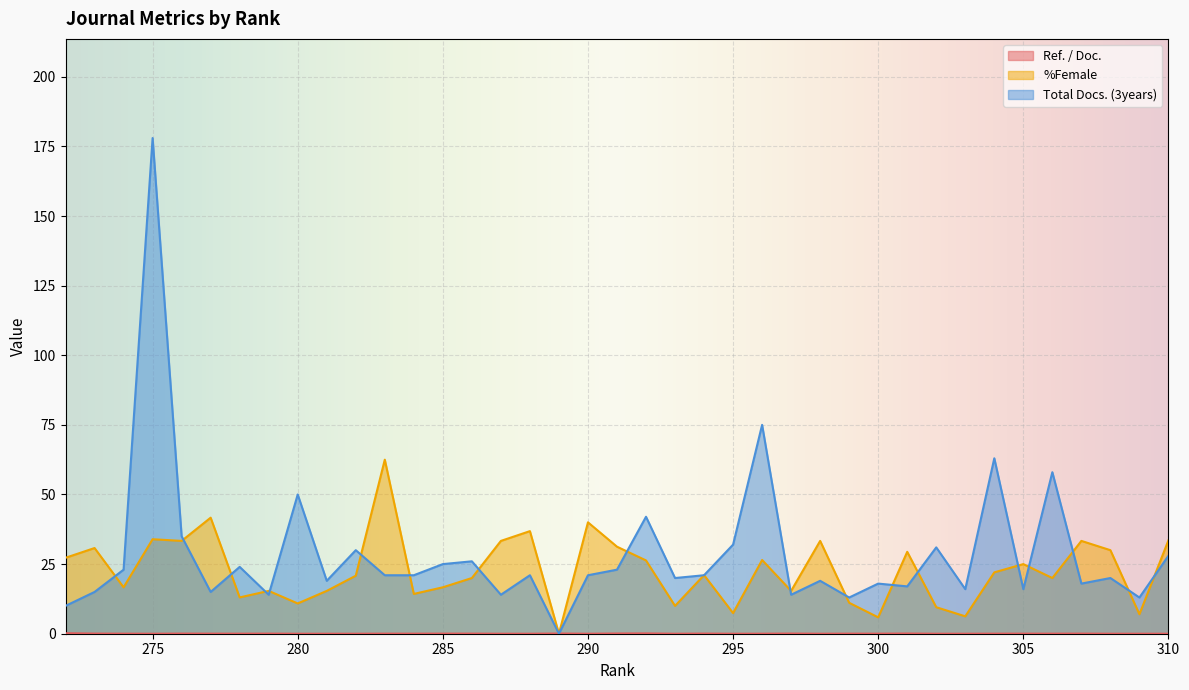

True or false: %Female has a value of 7.0 at 309.

True